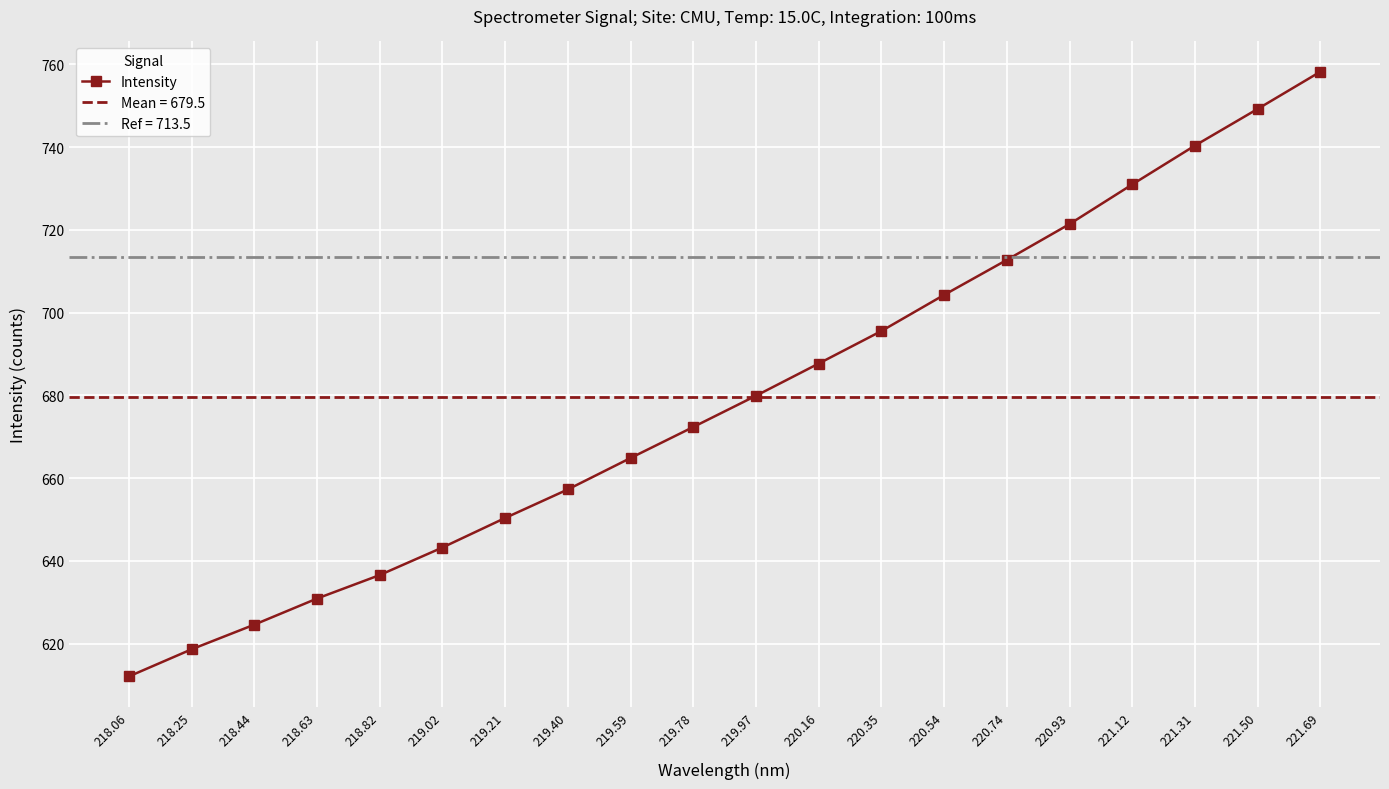

What is the sum of the values at 219.78 and 218.44?

1296.9